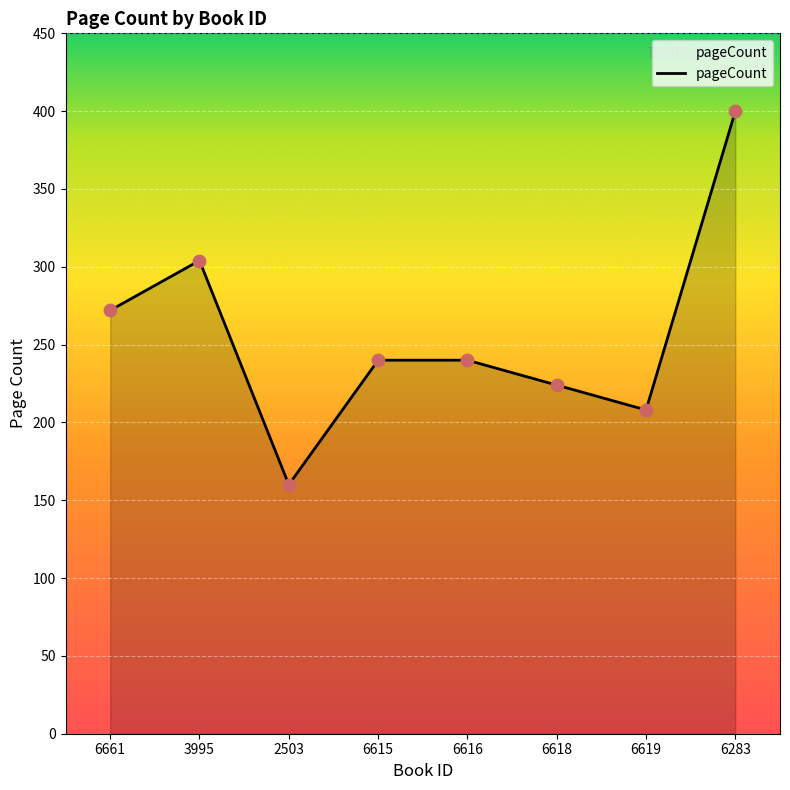

Approximately how many times larger is the value at 6283 compared to 6619?

1.9